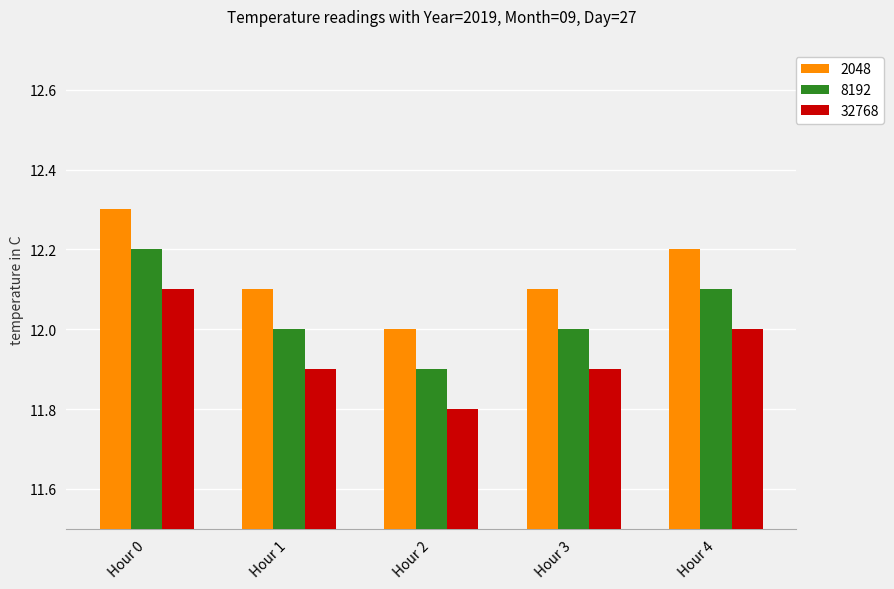

Rank the series at Hour 0 from lowest to highest value.

32768, 8192, 2048